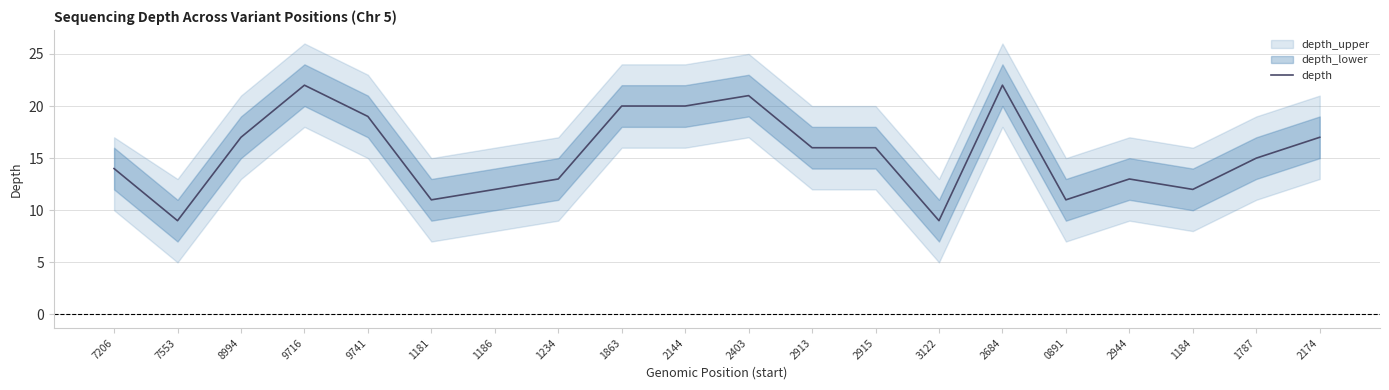

What is the difference between the values at 2144 and 1184?

8